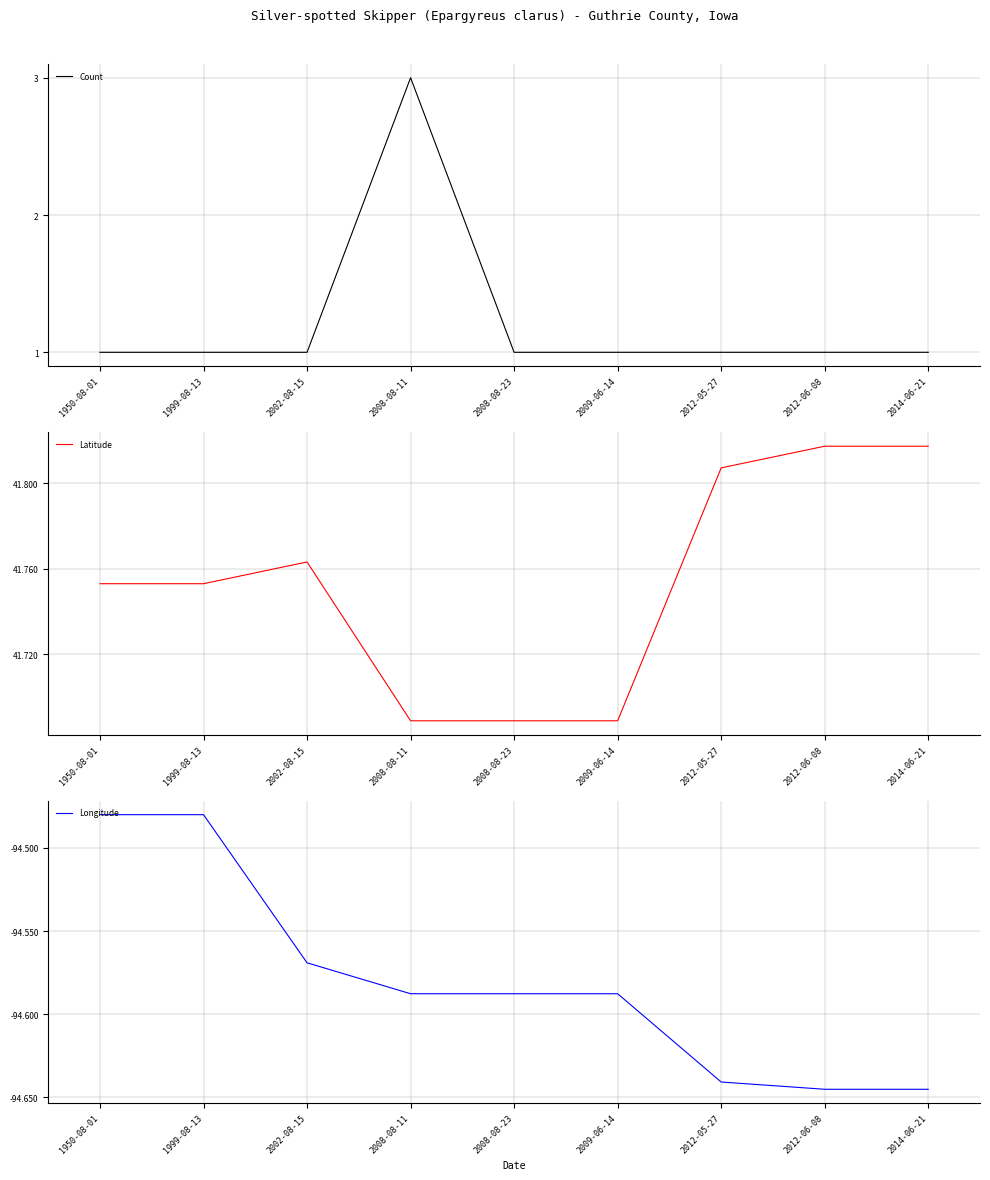

Count the number of data series in this chart.

3